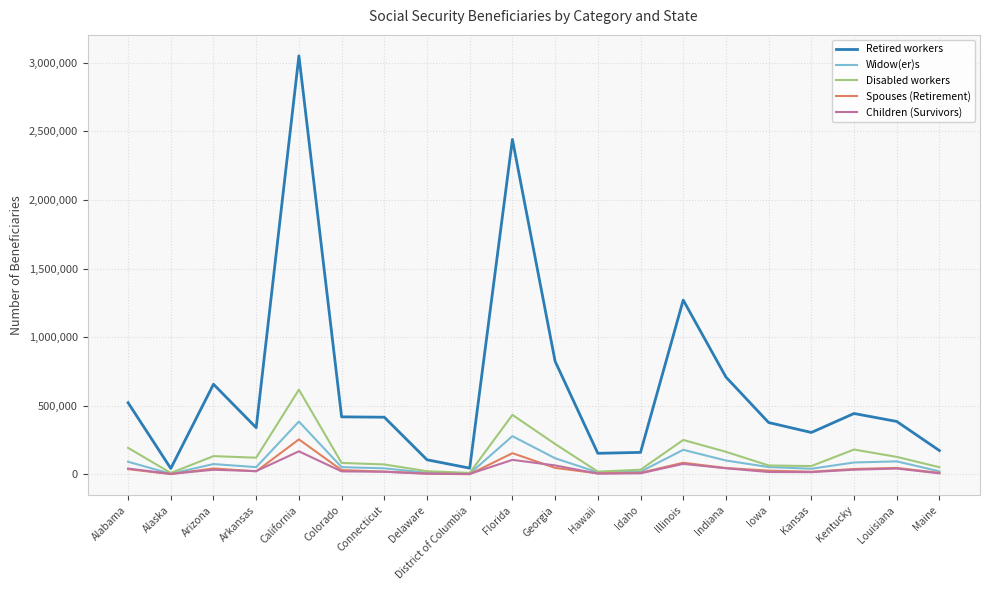

Is the value of Retired workers at Georgia greater than the value of Children (Survivors) at Illinois?

Yes